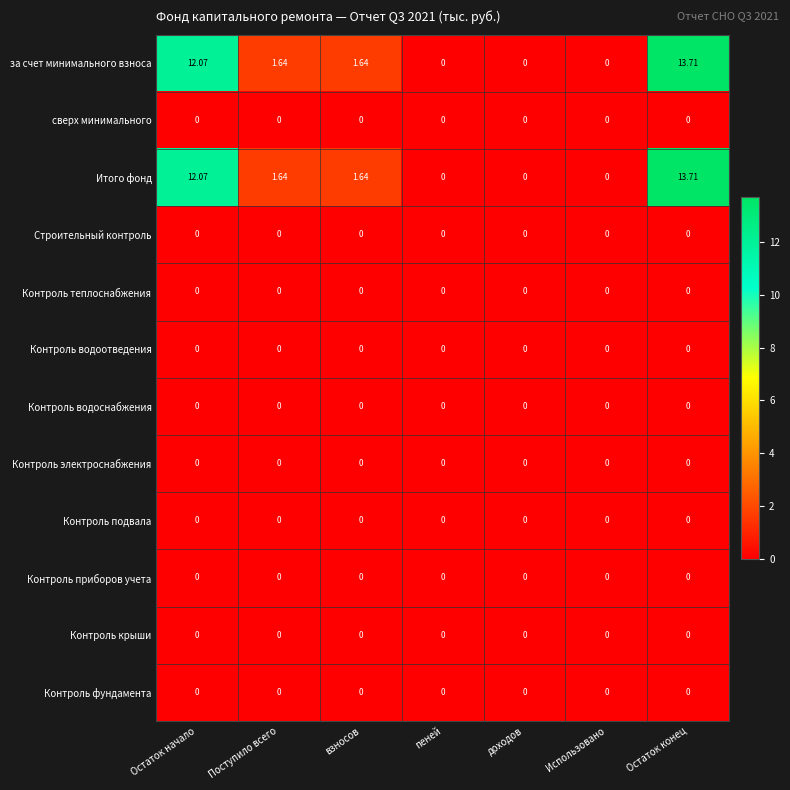

Which category has the highest value across all series?

Остаток конец